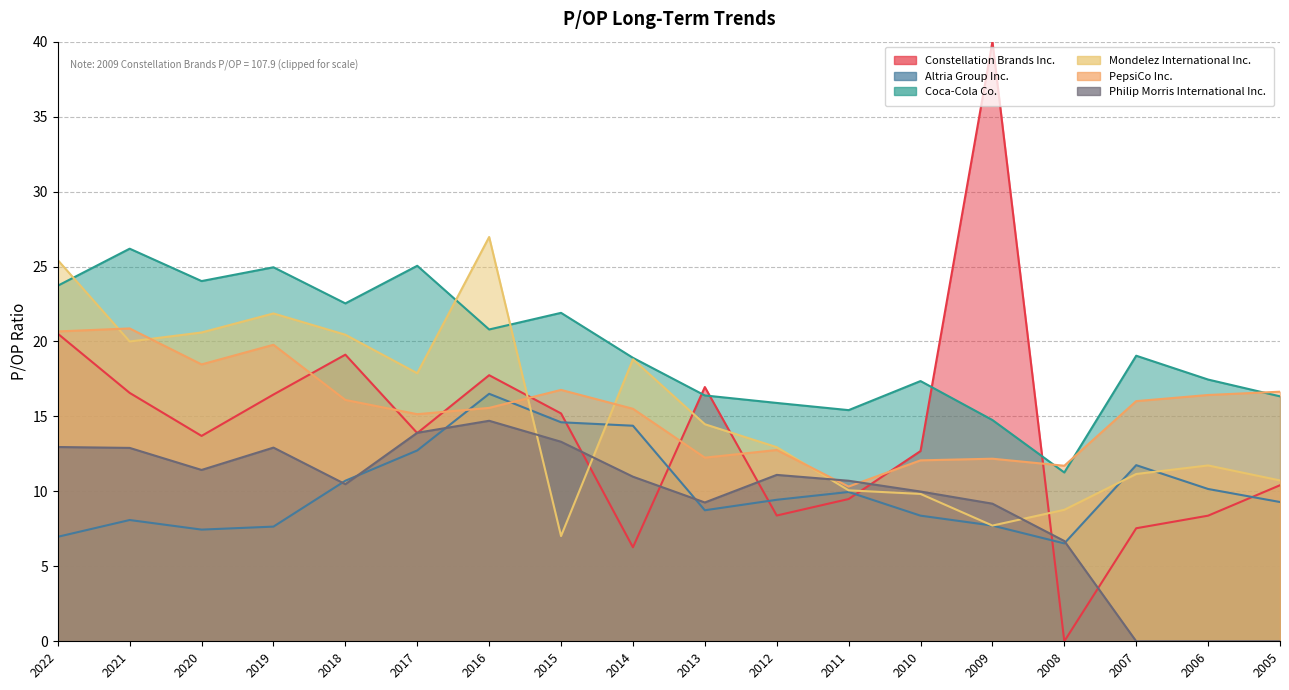

At which label is Coca-Cola Co. closest to 18?

2006